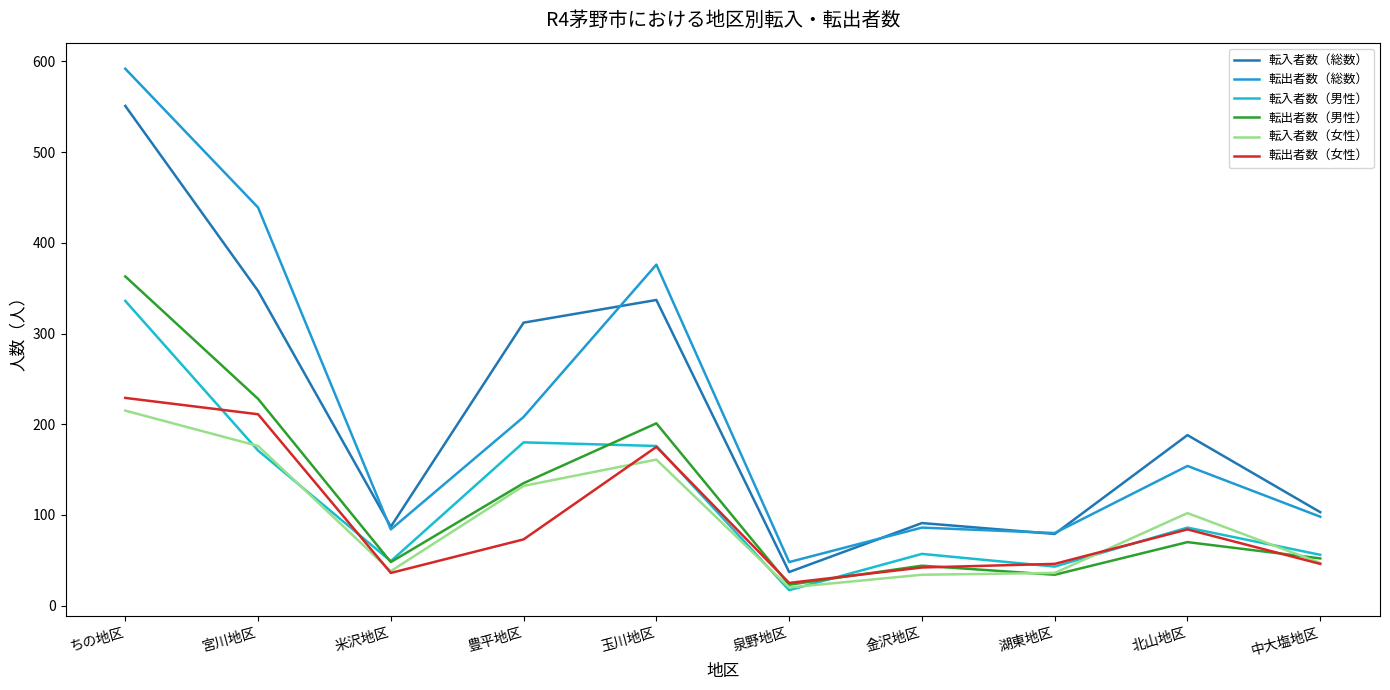

How many values in the 転出者数（男性） series are below 70?

5